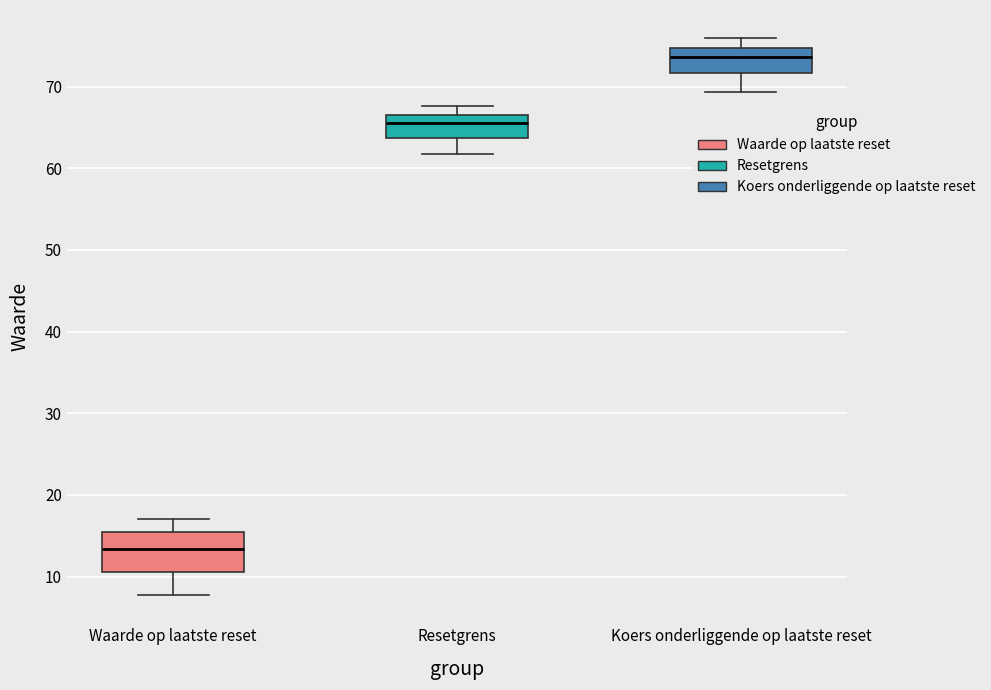

Which box has the highest median line?

Koers onderliggende op laatste reset